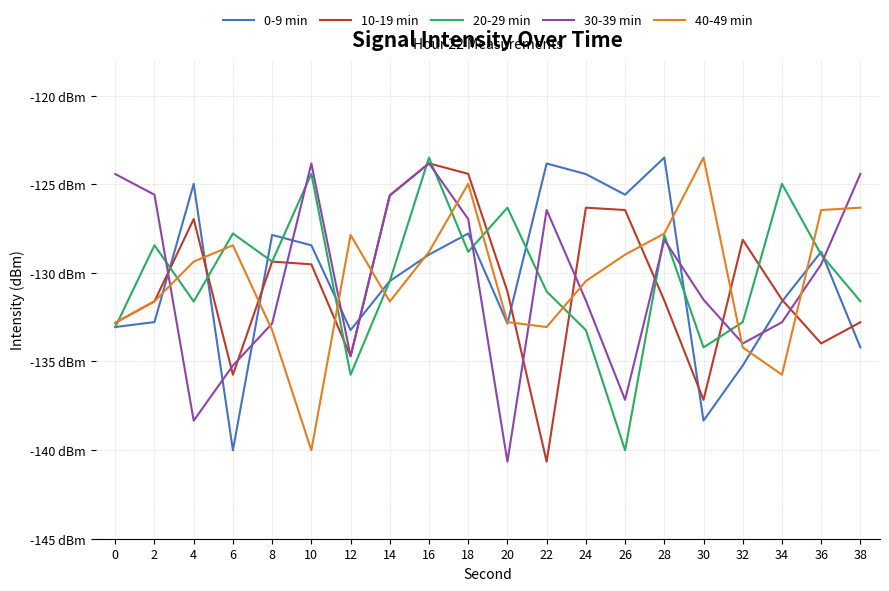

What are all the series names shown in the legend?

0-9 min, 10-19 min, 20-29 min, 30-39 min, 40-49 min